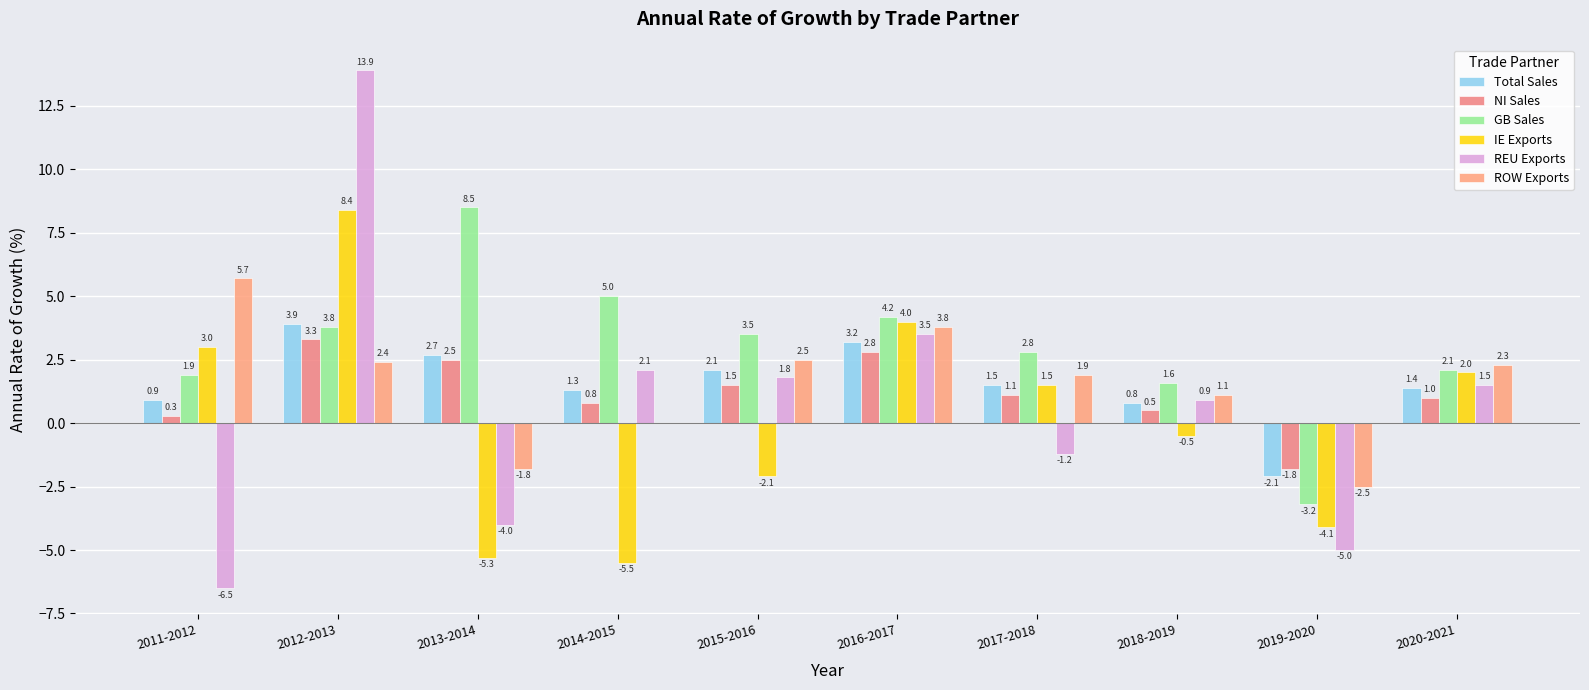

At which category is the sum across all series the highest?

2012-2013